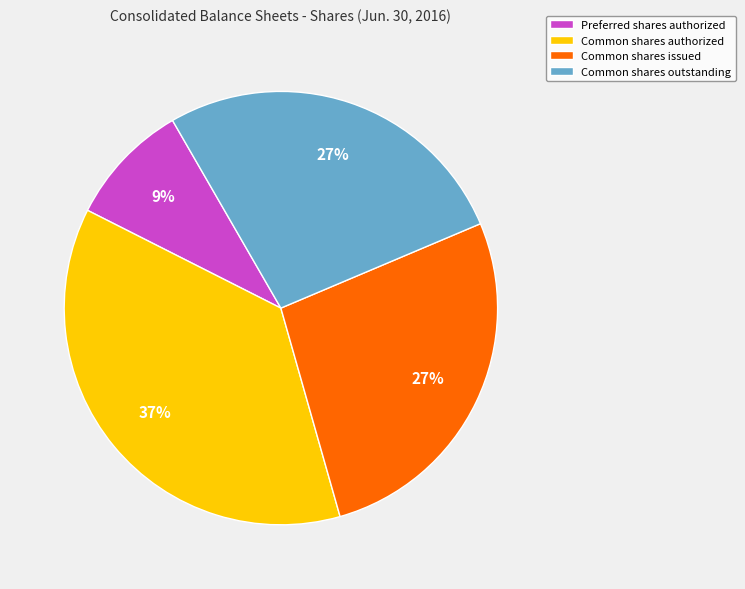

Is Preferred shares authorized the majority of the pie?

No